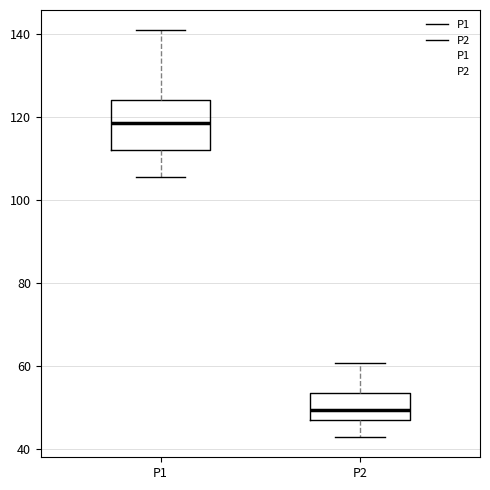

Reading left to right, transcribe this box plot: for each box, give where its median line is, the range the box spans, and where its two whiskers end, as read against the y-axis. The values are not printed on the chart, so give them approximately, as read against the axis.

P1: median 118, box 112 to 124, whiskers 106 to 140
P2: median 50, box 46 to 54, whiskers 42 to 60